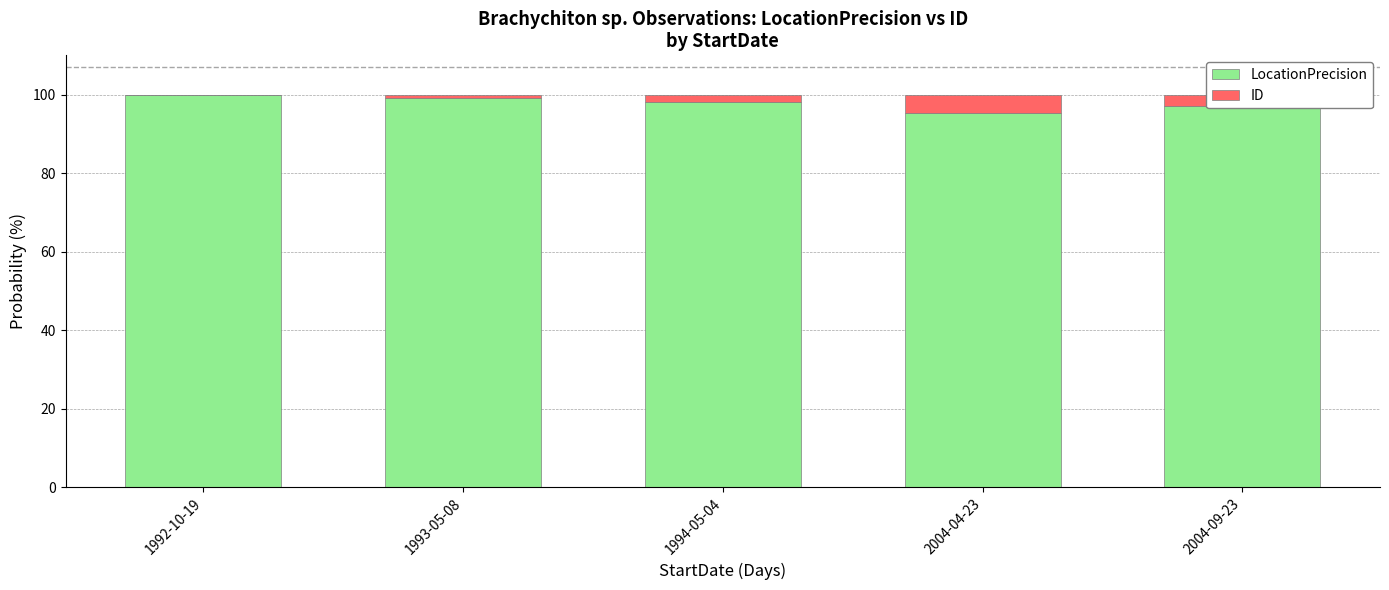

The value of LocationPrecision at 1992-10-19 is 100.0. True or false?

True